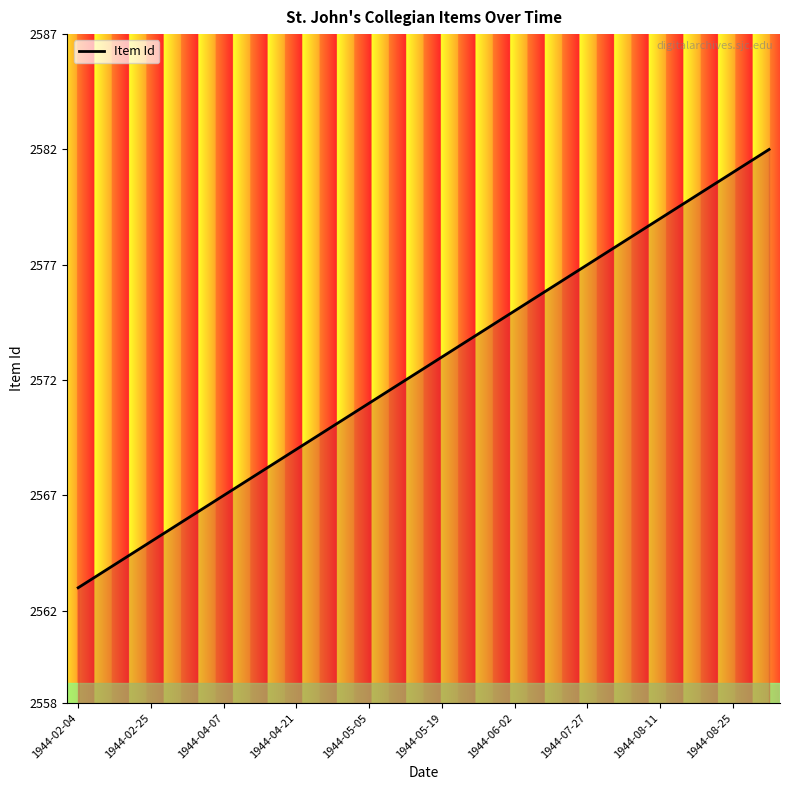

What is the smallest value displayed?

2563